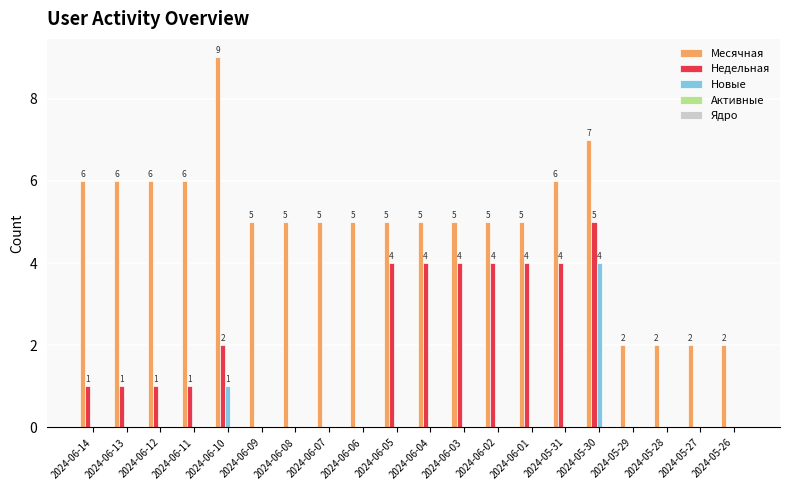

Which series has the largest total across all categories?

Месячная